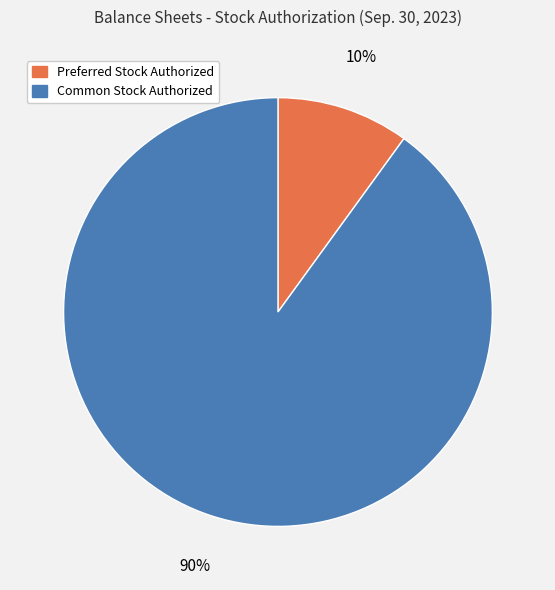

To the nearest percent, what is the difference between the Preferred Stock Authorized and Common Stock Authorized slice percentages?

80%